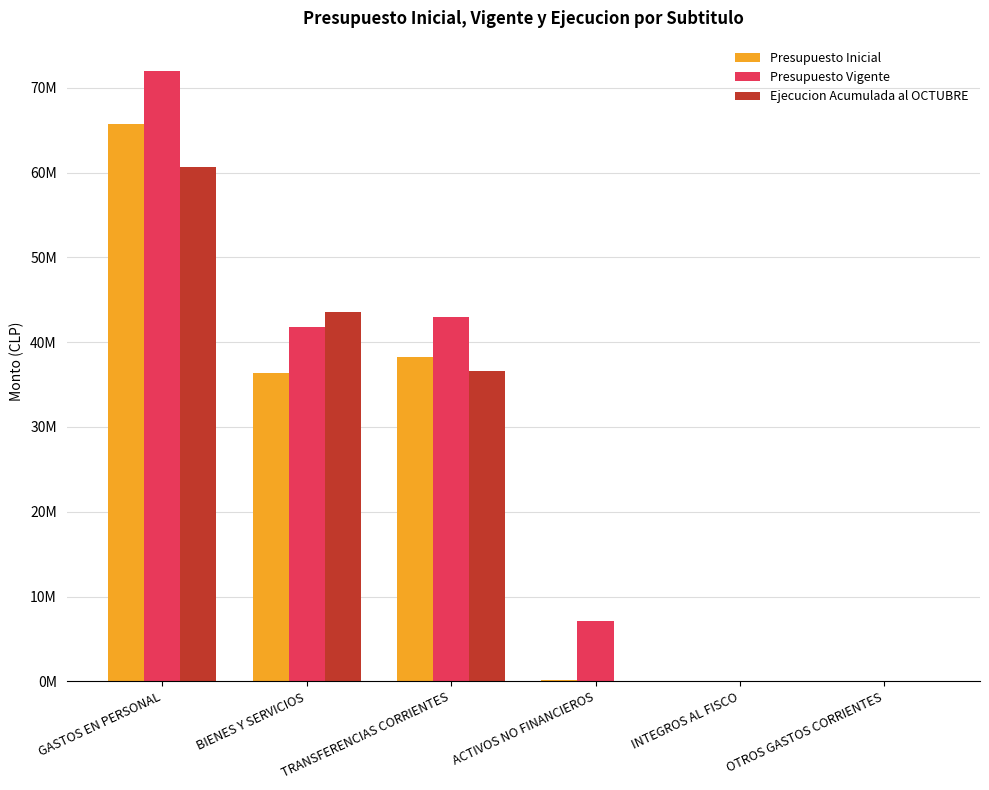

Which series has the largest total across all categories?

Presupuesto Vigente